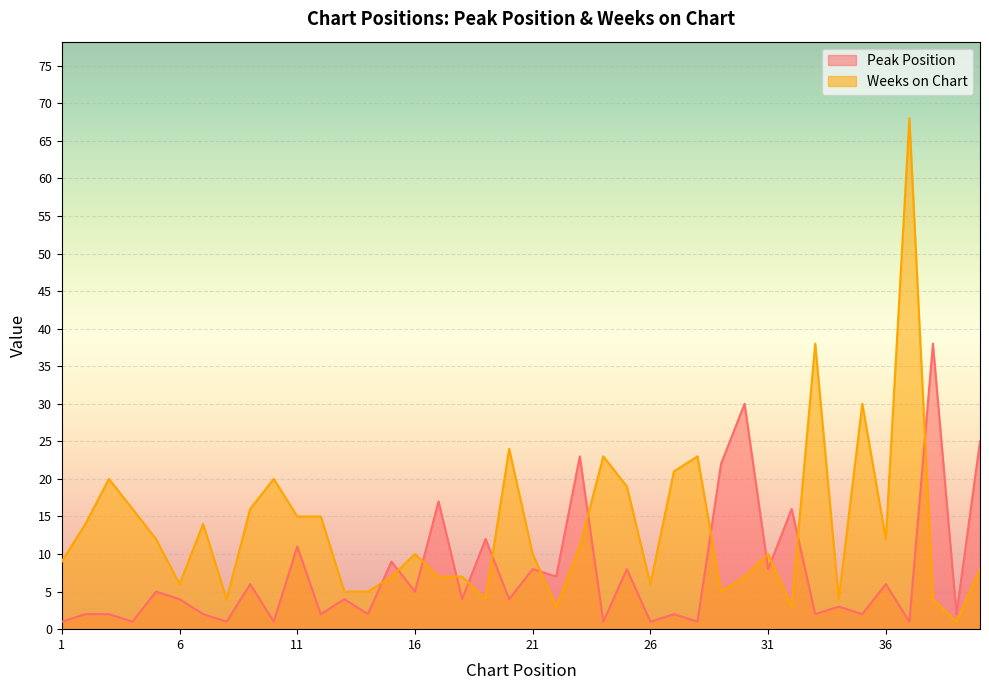

What is the total value across all series at 34?

7